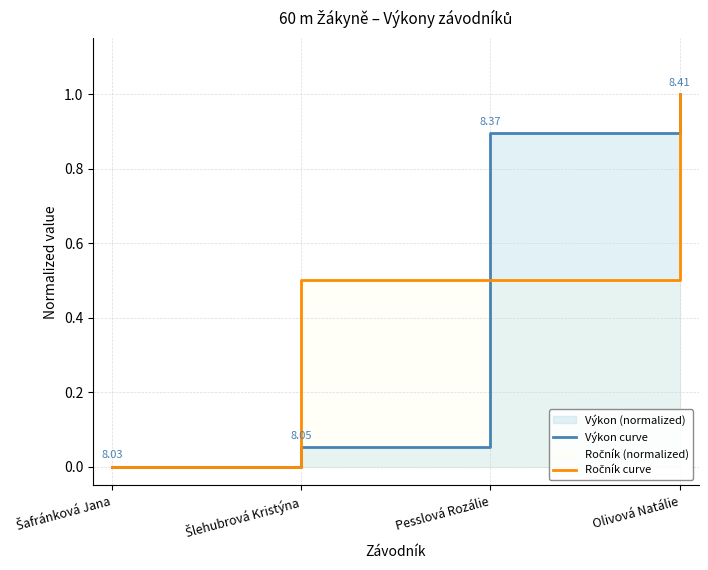

At how many categories does at least one series exceed 0?

3